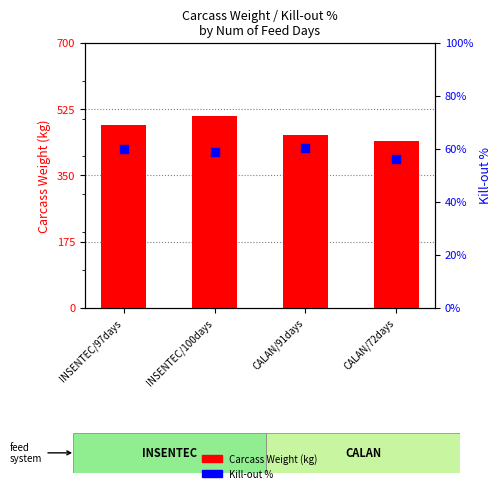

Which series has the largest total across all categories?

Carcass Weight (kg)